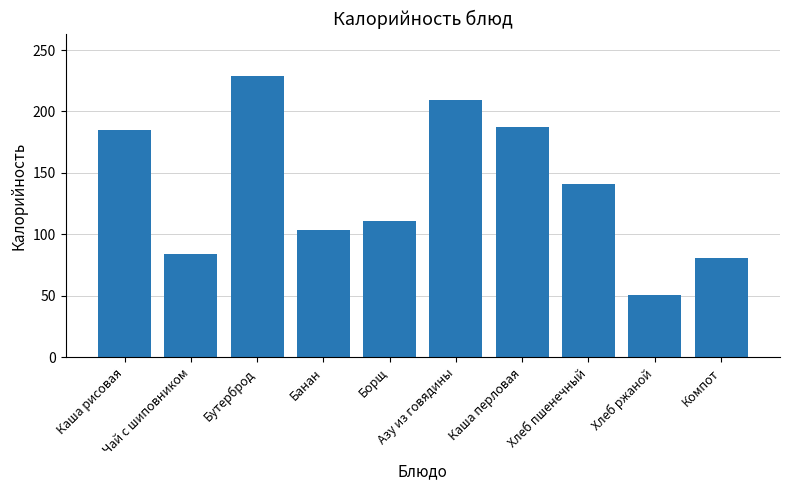

How many data points does each series have?

10